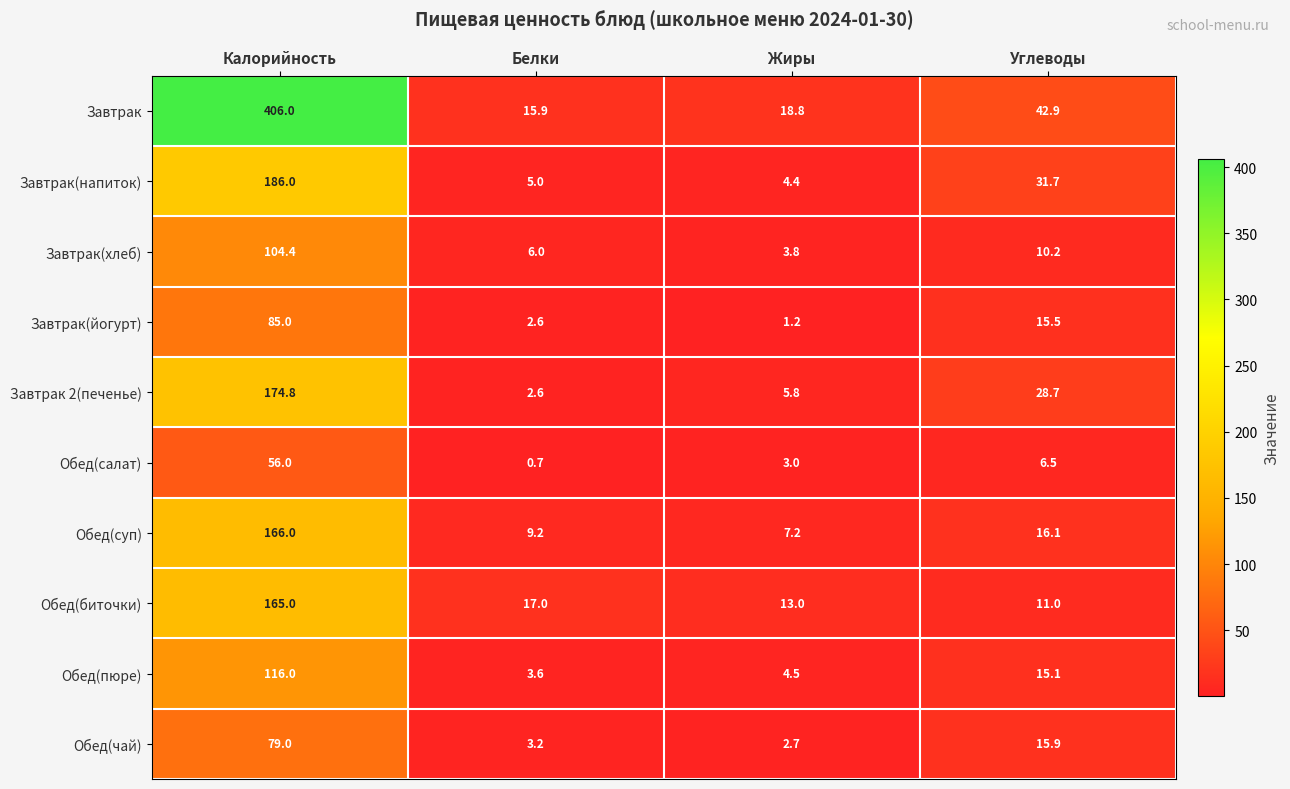

Where does the Завтрак(хлеб) series first go above 10?

Калорийность